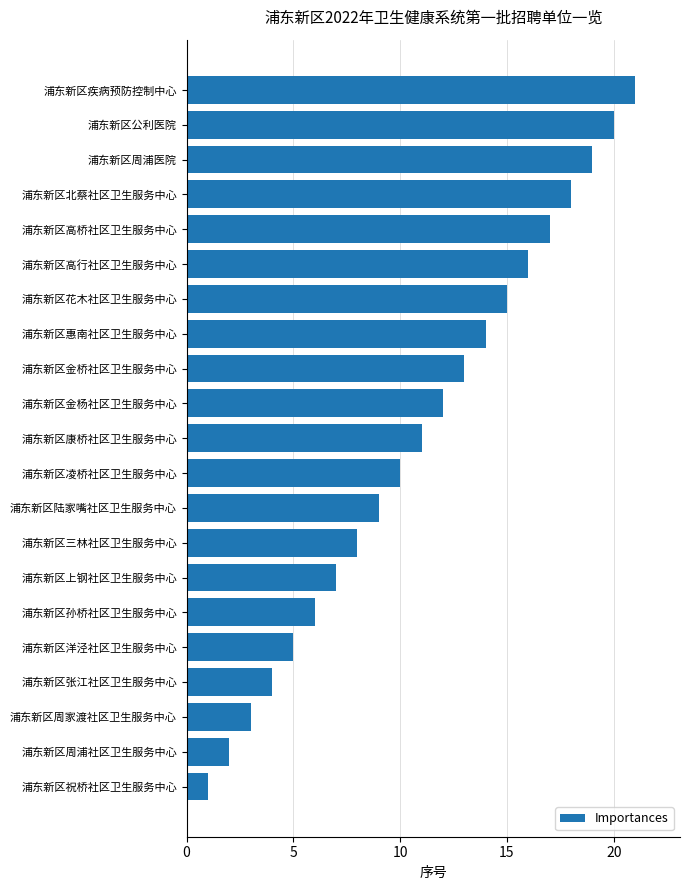

Approximately how many times larger is the value at 浦东新区惠南社区卫生服务中心 compared to 浦东新区金桥社区卫生服务中心?

1.1